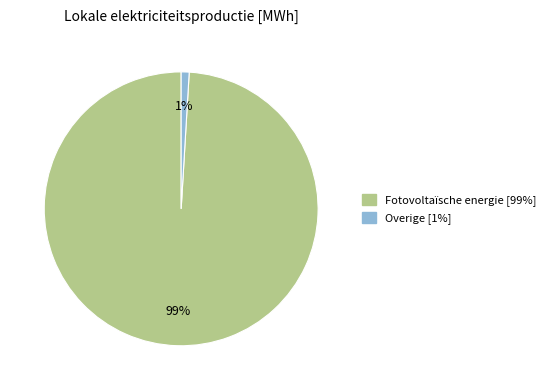

How many slices are in this pie chart?

2